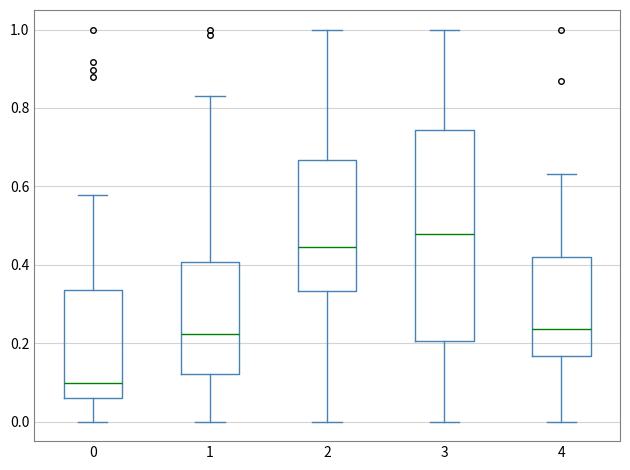

Reading left to right, transcribe this box plot: for each box, give where its median line is, the range the box spans, and where its two whiskers end, as read against the y-axis. The values are not printed on the chart, so give them approximately, as read against the axis.

0: median 0.10, box 0.06 to 0.34, whiskers 0.00 to 0.58
1: median 0.22, box 0.12 to 0.40, whiskers 0.00 to 0.82
2: median 0.44, box 0.34 to 0.66, whiskers 0.00 to 1.00
3: median 0.48, box 0.20 to 0.74, whiskers 0.00 to 1.00
4: median 0.24, box 0.16 to 0.42, whiskers 0.00 to 0.64